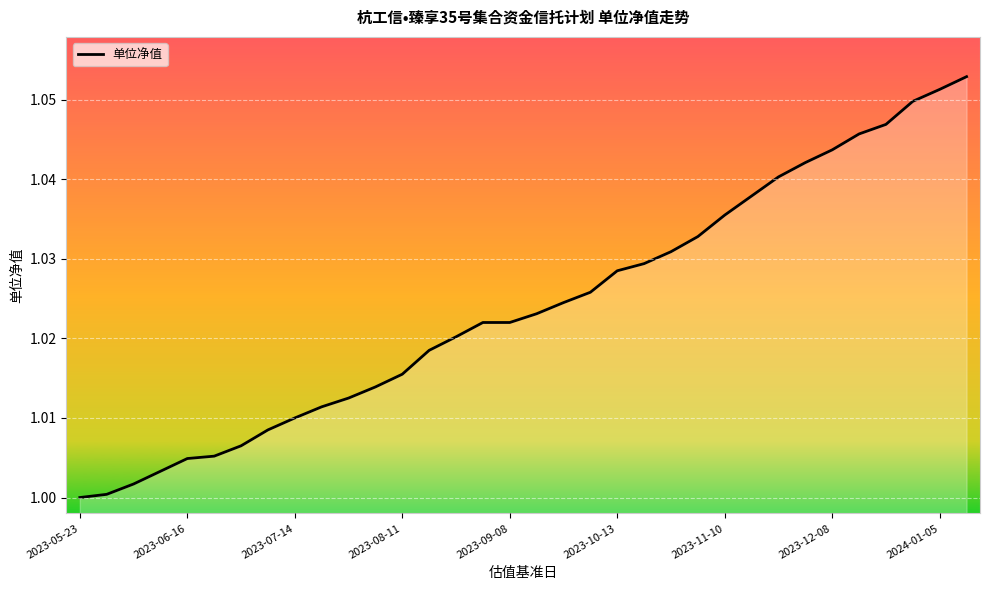

Does the chart display data point markers on the line(s)?

No